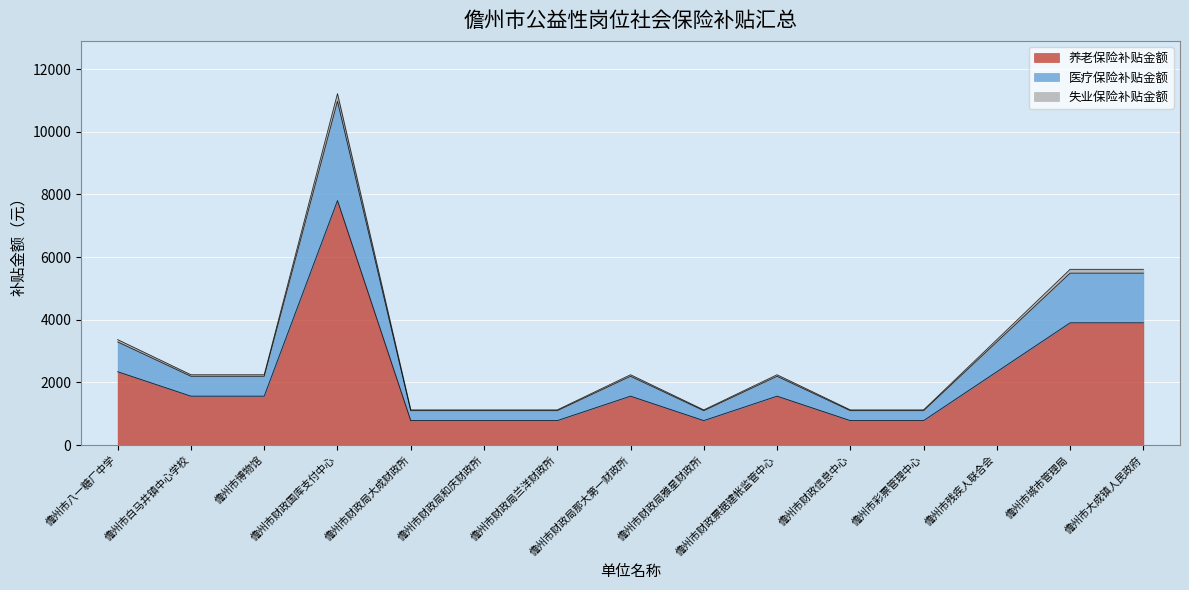

Where is 失业保险补贴金额 nearest to the value 6171?

儋州市城市管理局